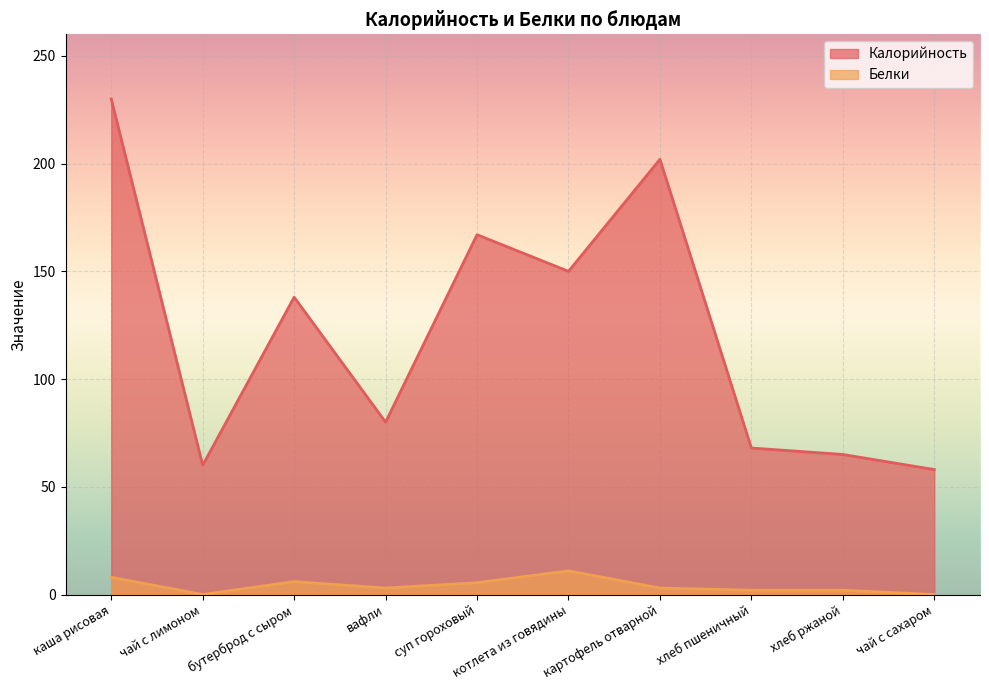

What are all the series names shown in the legend?

Калорийность, Белки